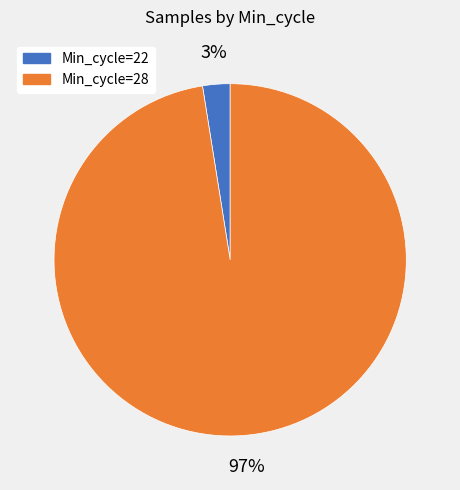

To the nearest percent, what is the average slice percentage?

50%